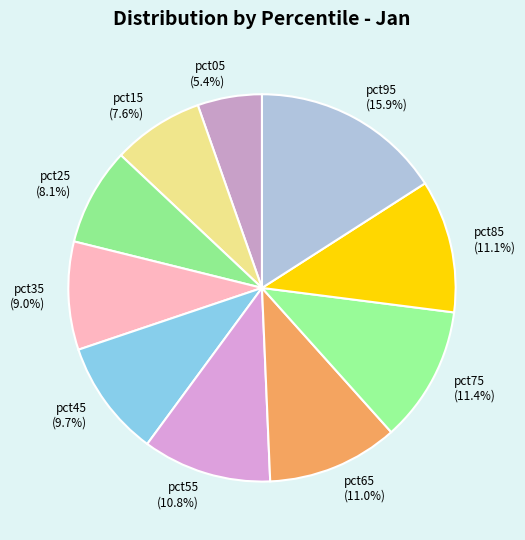

What is the largest slice in the pie chart?

pct95